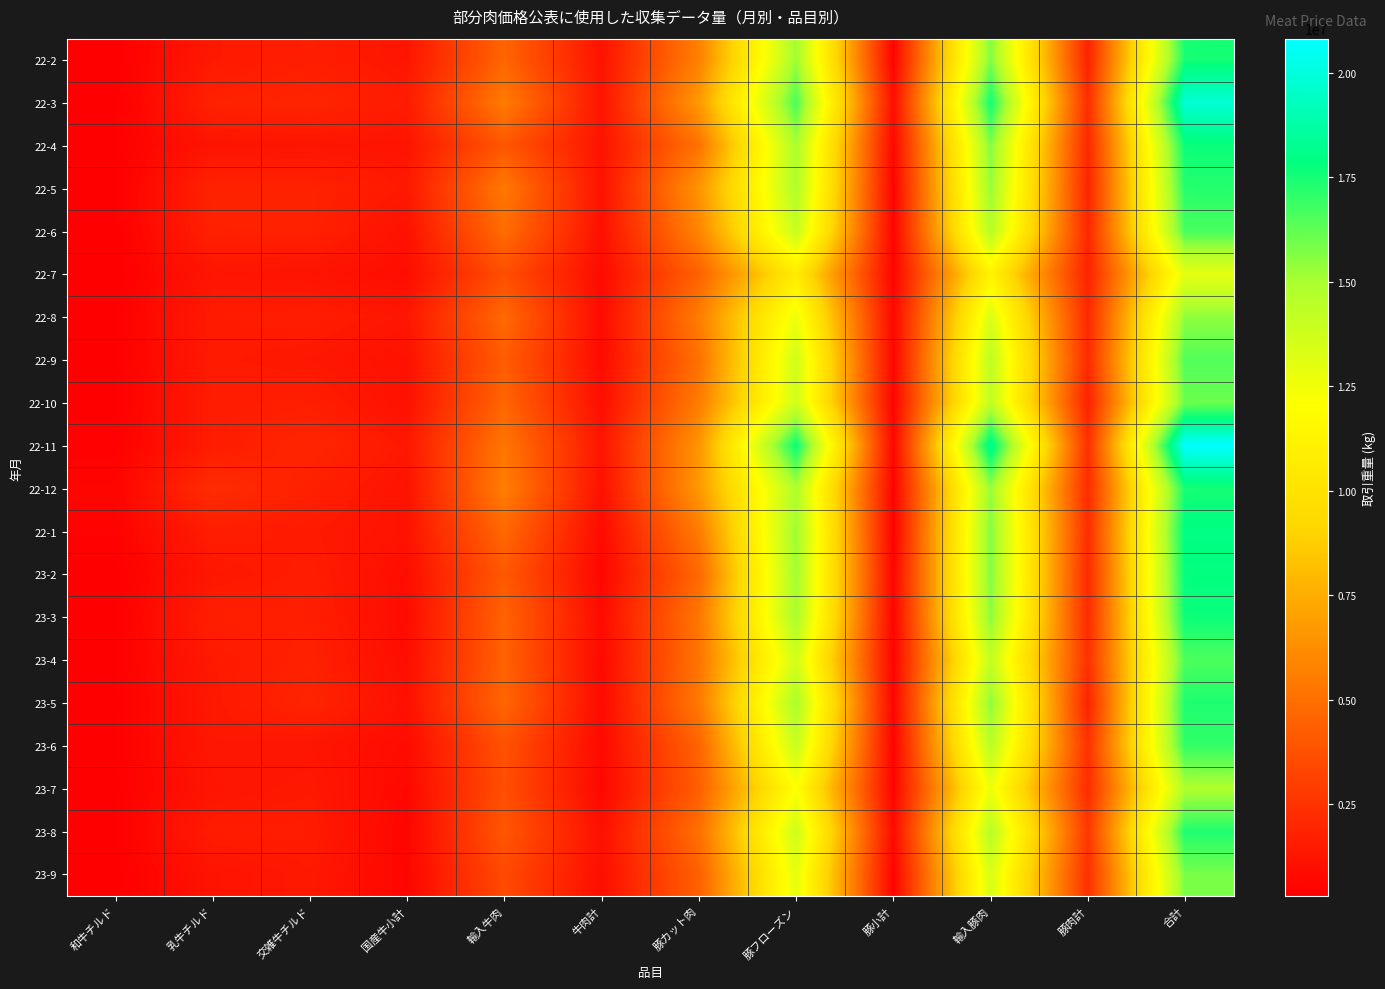

How many data points does each series have?

12